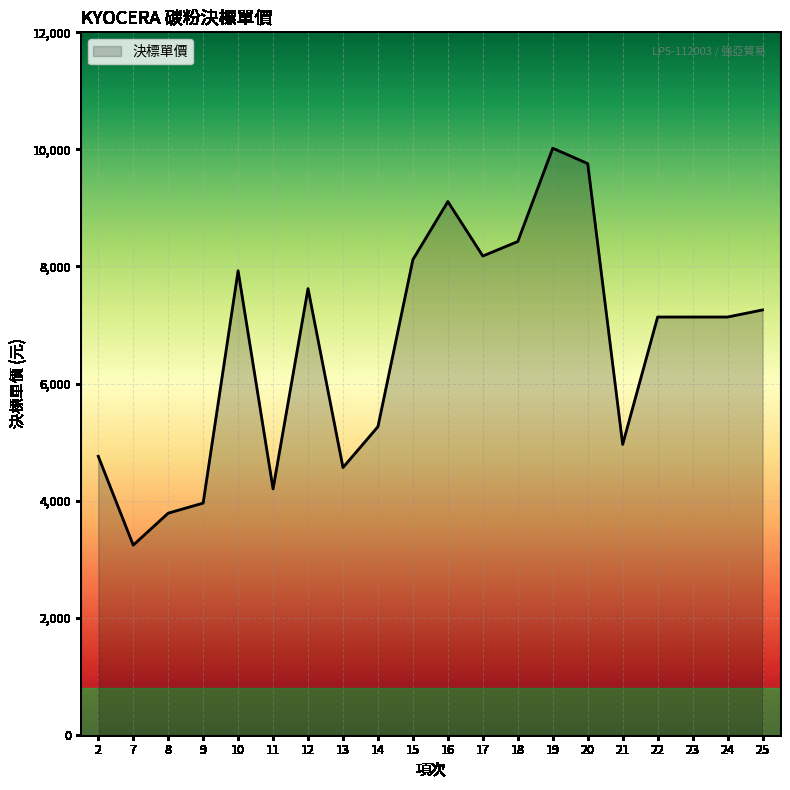

How many lines are shown in the chart?

1